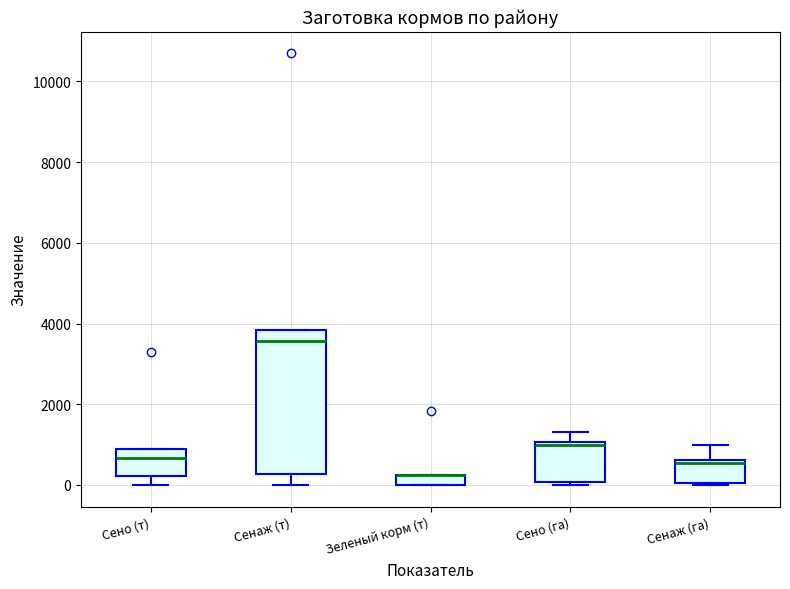

Where does the upper whisker of the box for Сено (га) end on the y-axis? The values are not printed on the chart, so give them approximately, as read against the axis.

1400